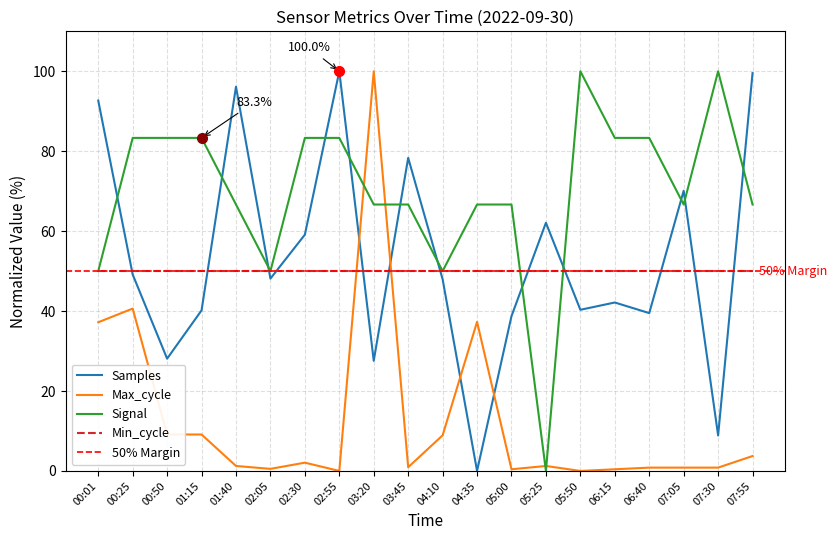

True or false: Signal has a value of 83.3 at 01:15.

True